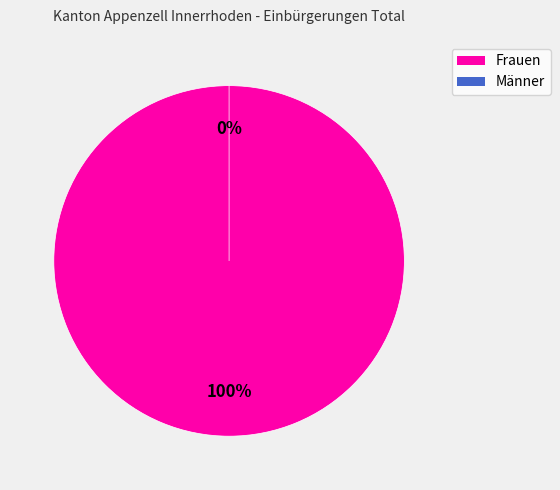

How many slices are in this pie chart?

2